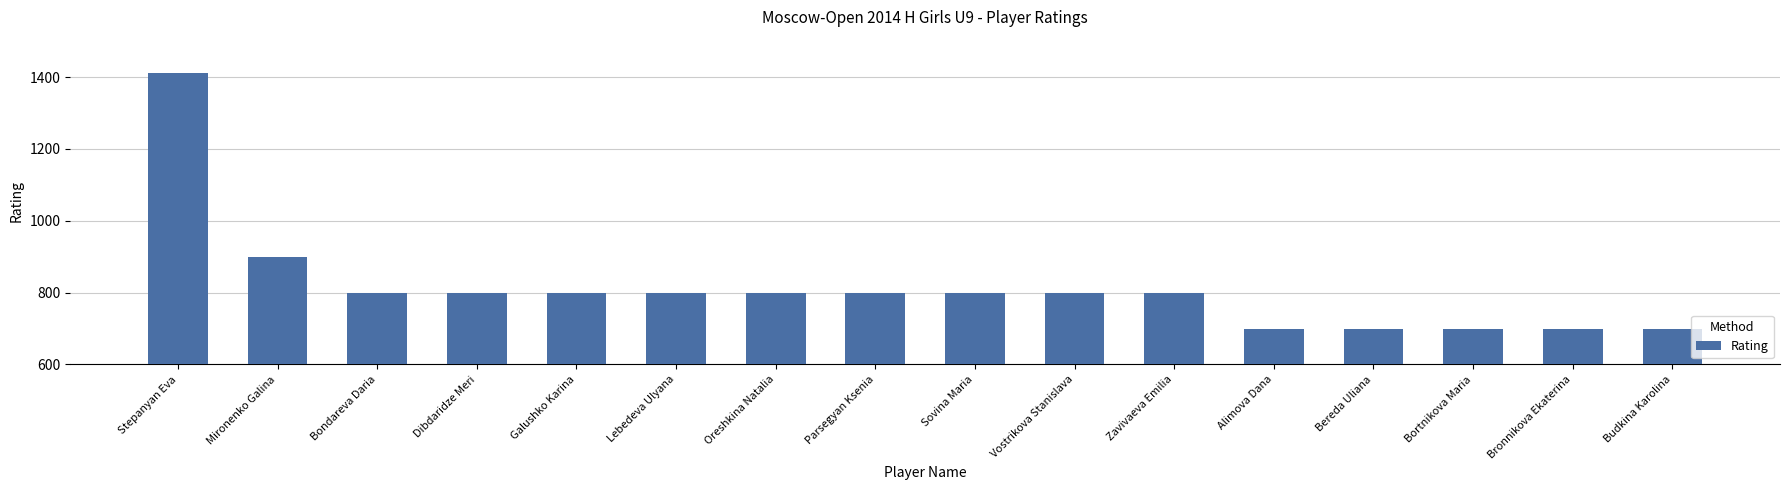

The value at Stepanyan Eva is 1941. True or false?

False